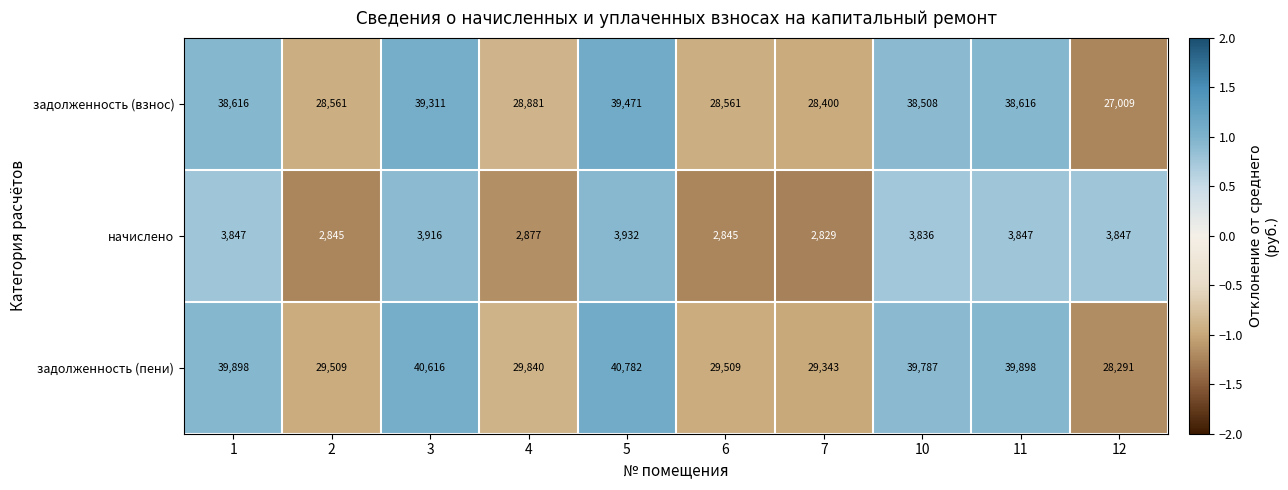

True or false: задолженность (взнос) has a value of 14528 at 7.

False